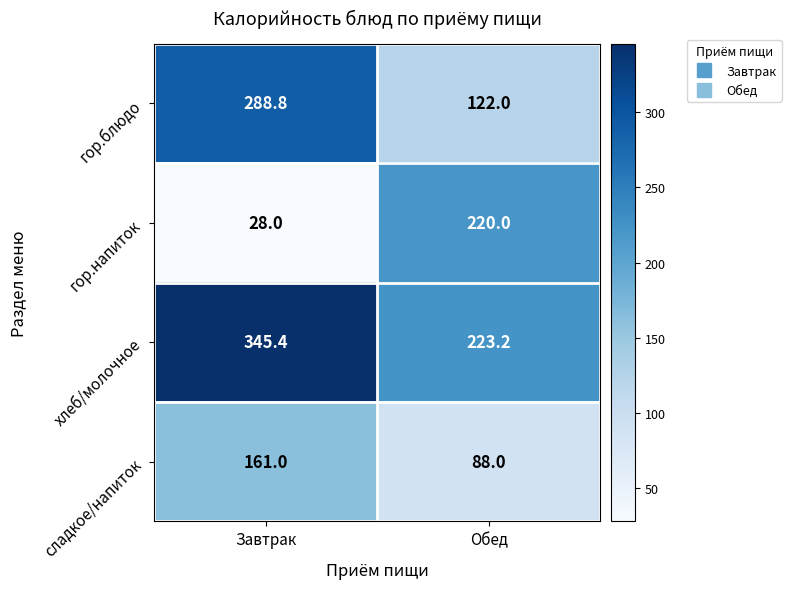

List the series in order of their peak value, highest first.

хлеб/молочное, гор.блюдо, гор.напиток, сладкое/напиток